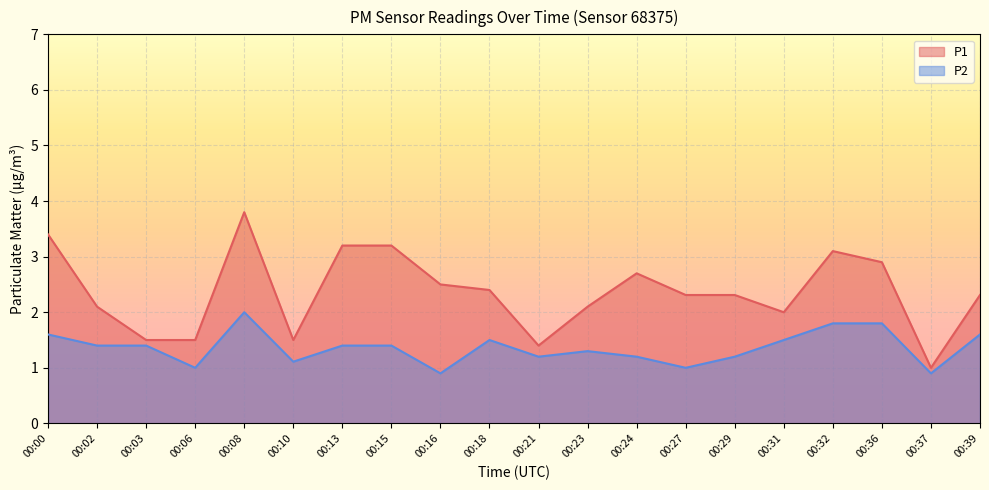

Reading right to left, transcribe all the data shown in this chart.

P1: 2.3	1.0	2.9	3.1	2.0	2.3	2.3	2.7	2.1	1.4	2.4	2.5	3.2	3.2	1.5	3.8	1.5	1.5	2.1	3.4
P2: 1.6	0.9	1.8	1.8	1.5	1.2	1.0	1.2	1.3	1.2	1.5	0.9	1.4	1.4	1.1	2.0	1.0	1.4	1.4	1.6